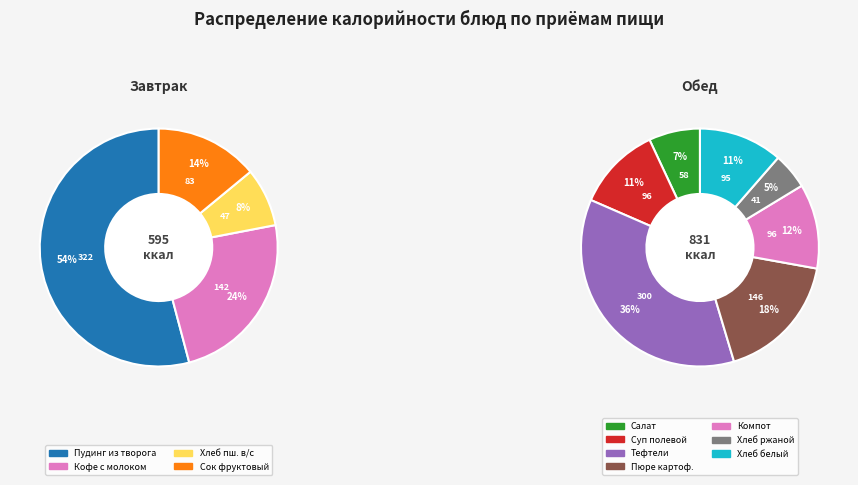

What is the change in value from Хлеб пшеничный в/с to Сок фруктовый?

+36.0